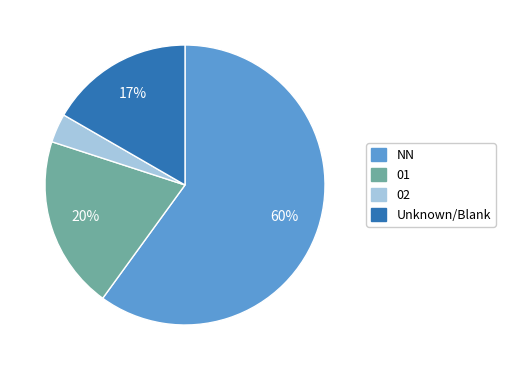

Is there a majority slice in this chart?

Yes